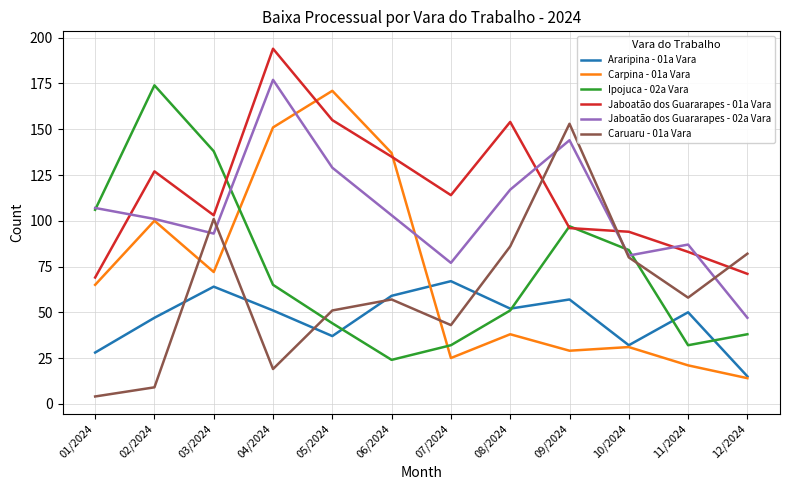

Reading right to left, what are all the values shown in this chart?

Araripina - 01a Vara: 15	50	32	57	52	67	59	37	51	64	47	28
Carpina - 01a Vara: 14	21	31	29	38	25	137	171	151	72	100	65
Ipojuca - 02a Vara: 38	32	84	97	51	32	24	44	65	138	174	106
Jaboatão dos Guararapes - 01a Vara: 71	83	94	96	154	114	135	155	194	103	127	69
Jaboatão dos Guararapes - 02a Vara: 47	87	81	144	117	77	103	129	177	93	101	107
Caruaru - 01a Vara: 82	58	80	153	86	43	57	51	19	101	9	4